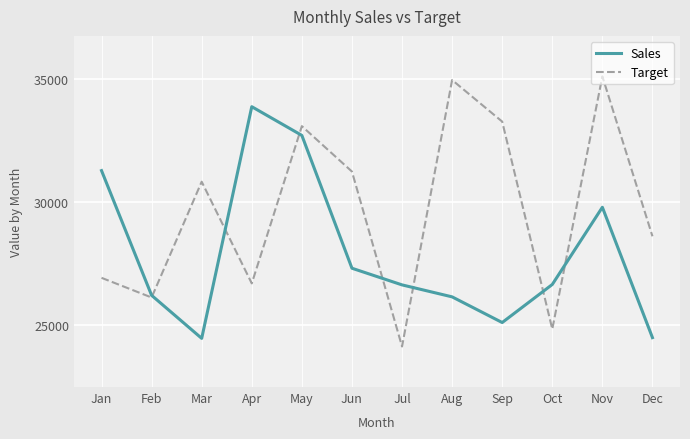

What value does the Sales series have at May, to the nearest 10?

32720